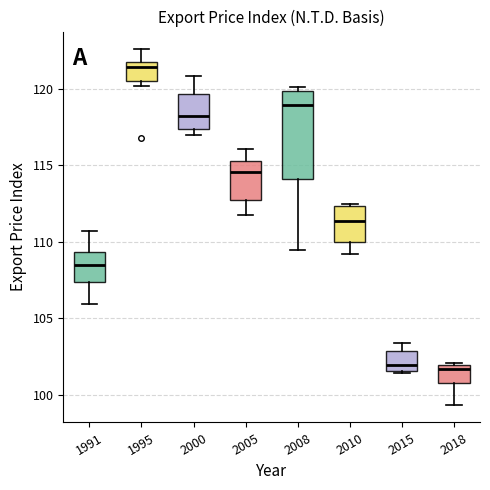

Where does the median line of the box at x = 2008 sit on the y-axis? The values are not printed on the chart, so give them approximately, as read against the axis.

119.0